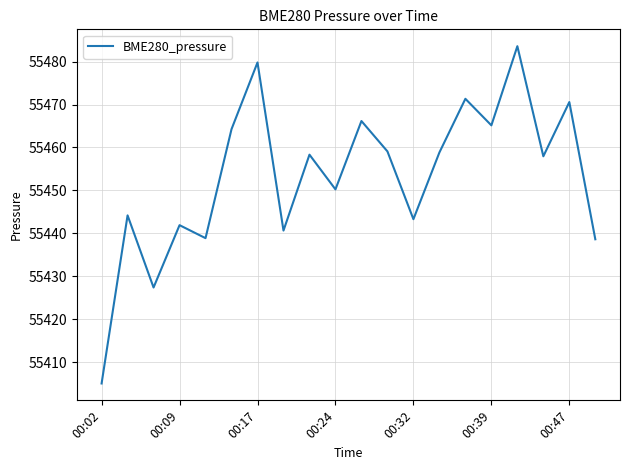

What is the greatest value displayed?

55483.6